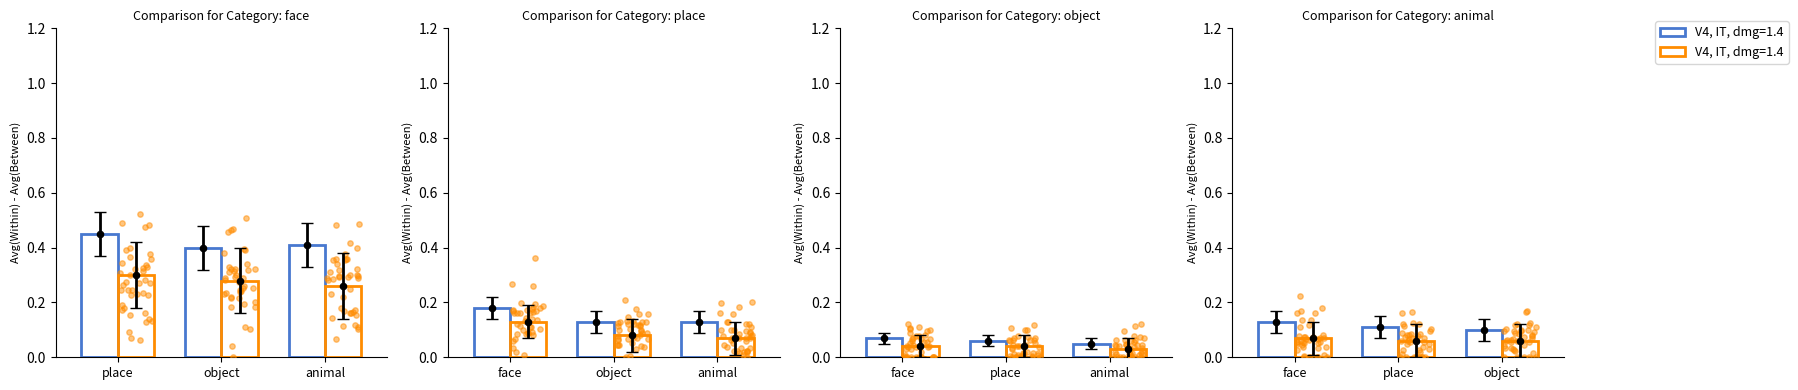

What is the total value across all series at 0?

0.8